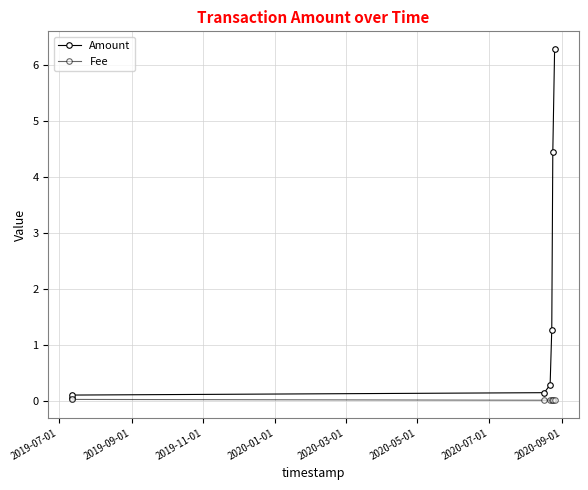

What is the difference between the highest and lowest values at 2020-03-01?

1.3